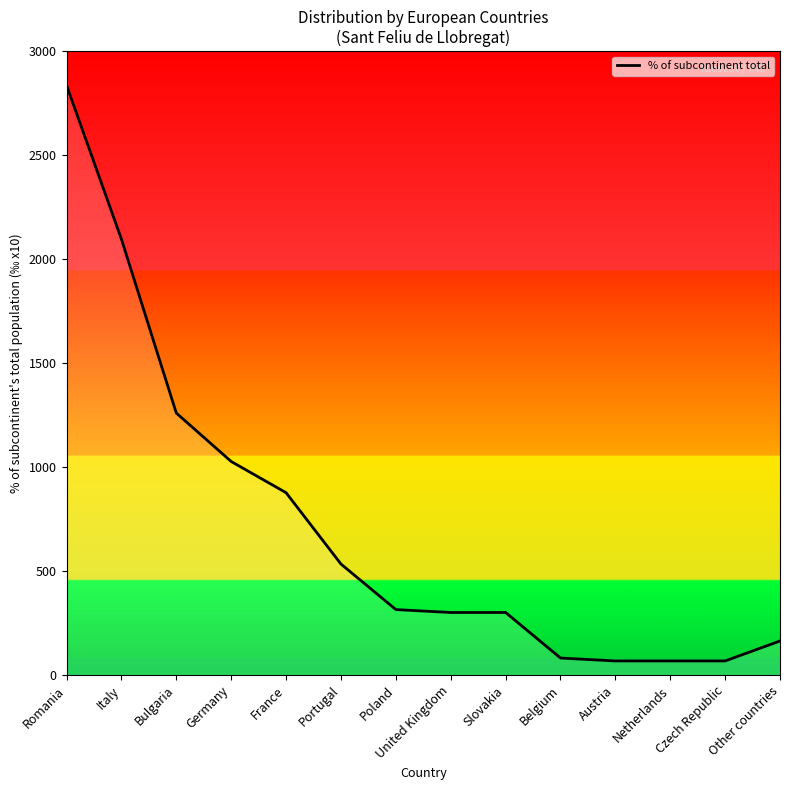

What value does the data have at Slovakia?

301